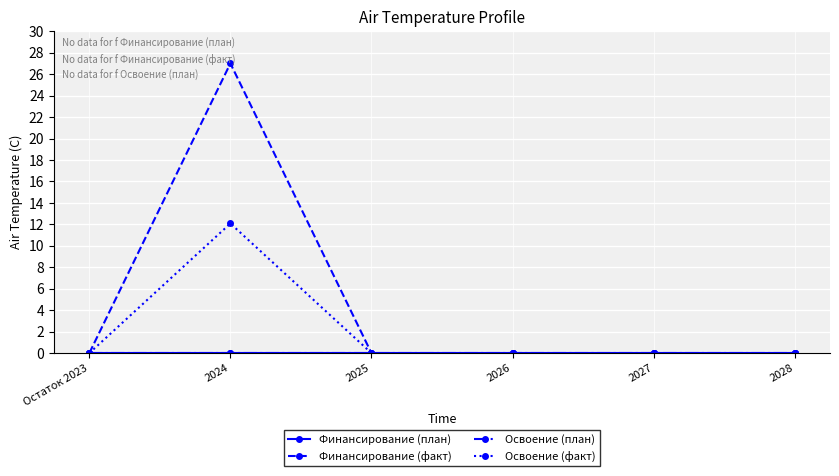

True or false: Финансирование (факт) and Финансирование (план) cross at least once.

False